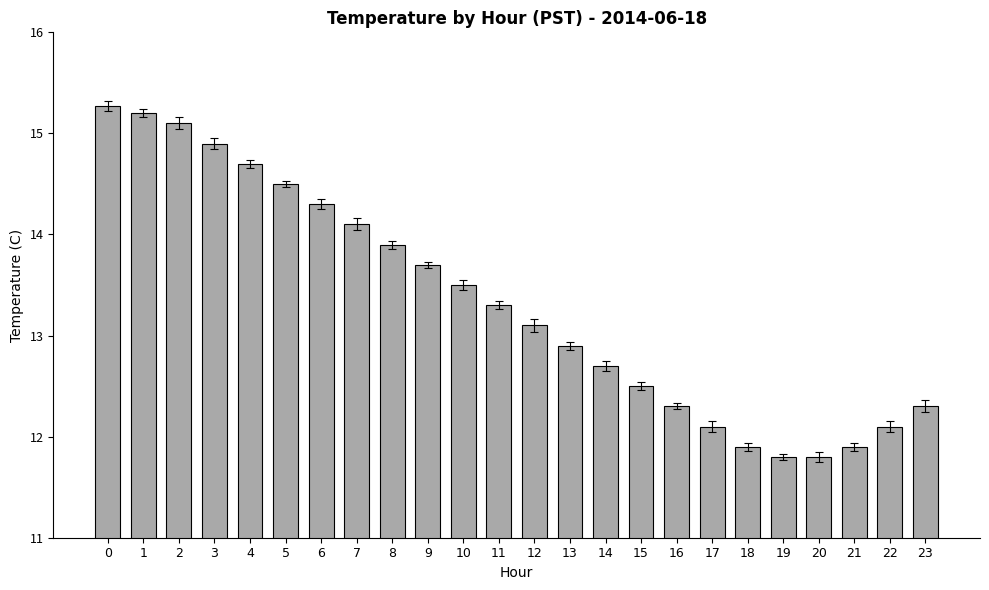

What is the change in value from 14 to 16?

-0.4